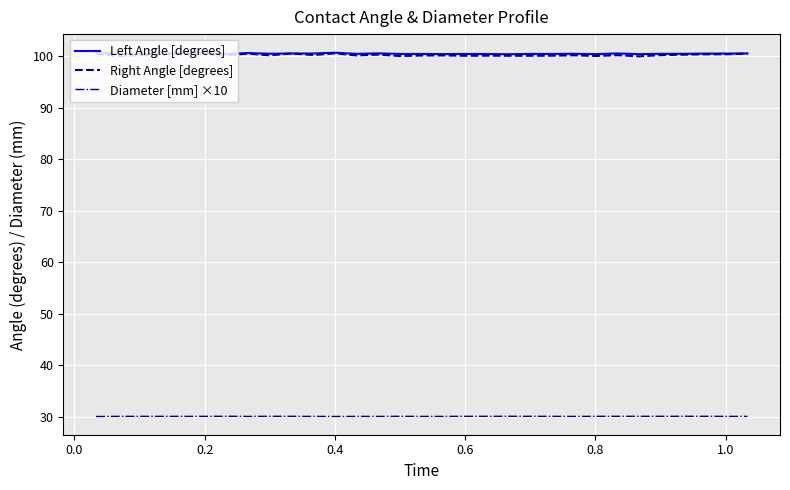

At how many categories does at least one series exceed 49?

31